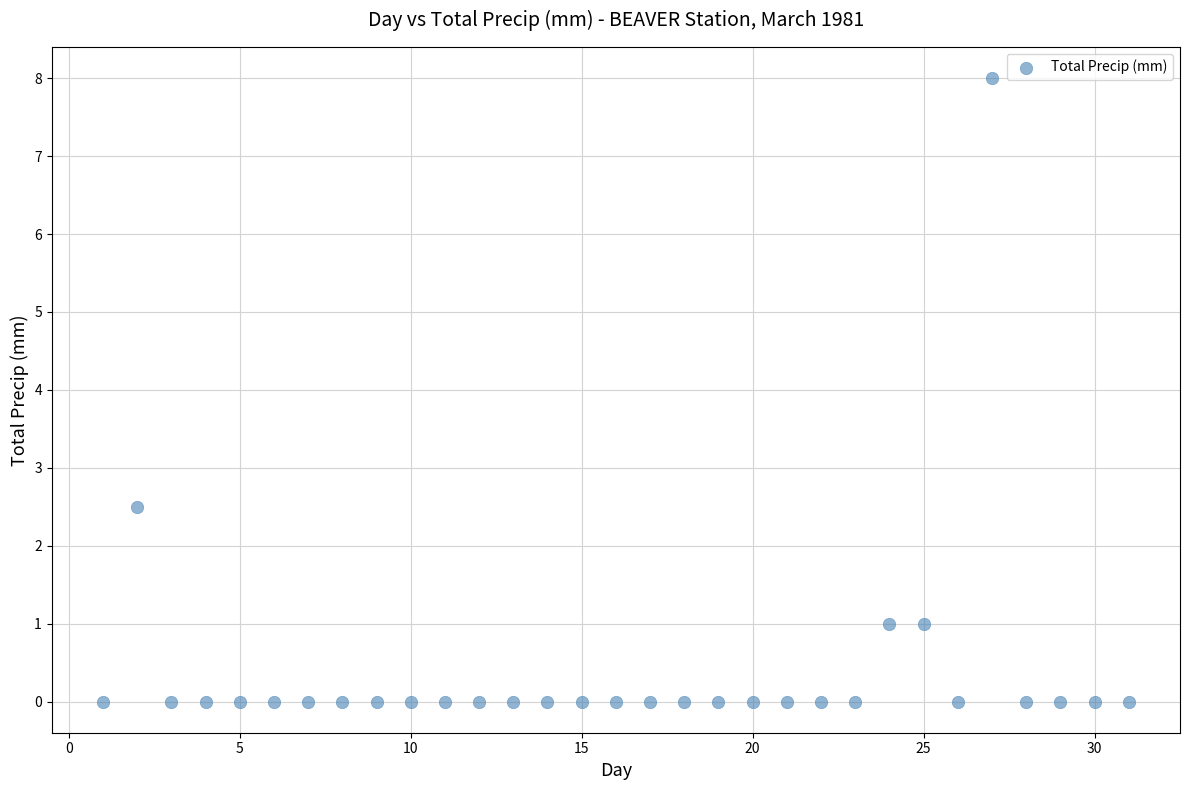

What is the range of X values (max minus min)?

30.0